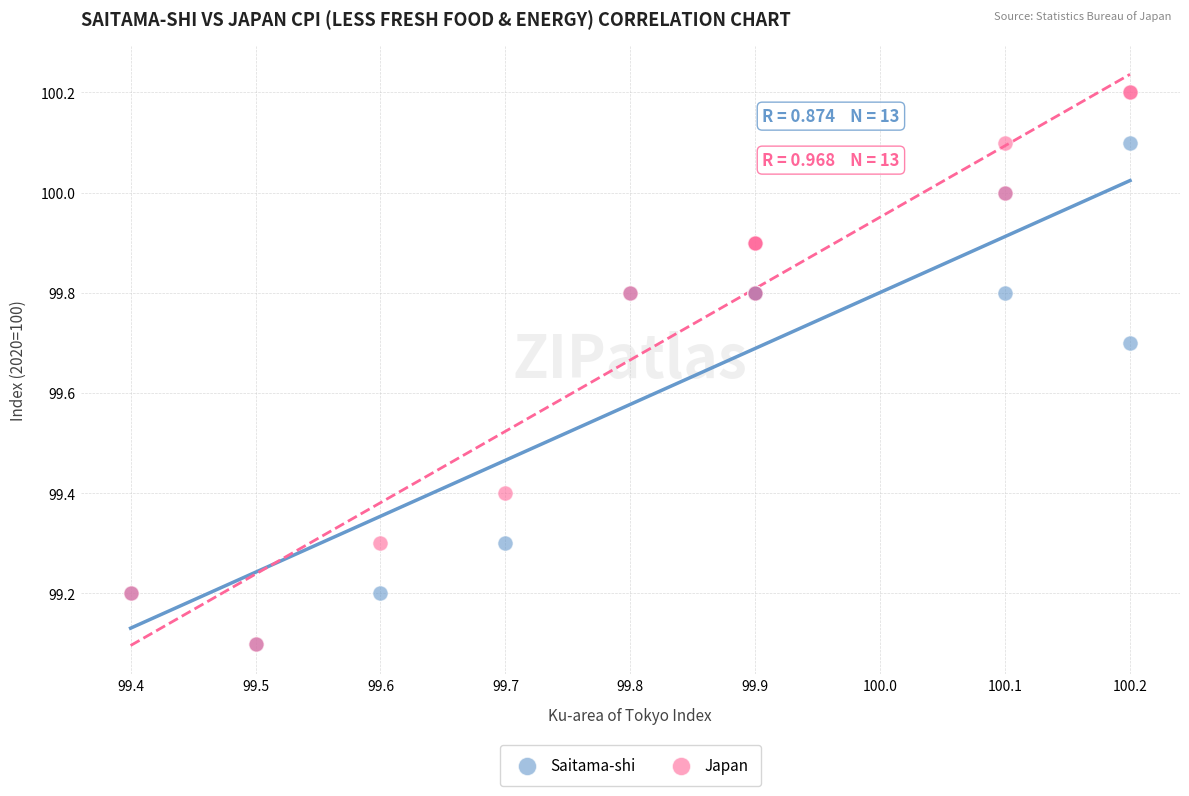

Which series reaches the maximum Y coordinate?

Japan